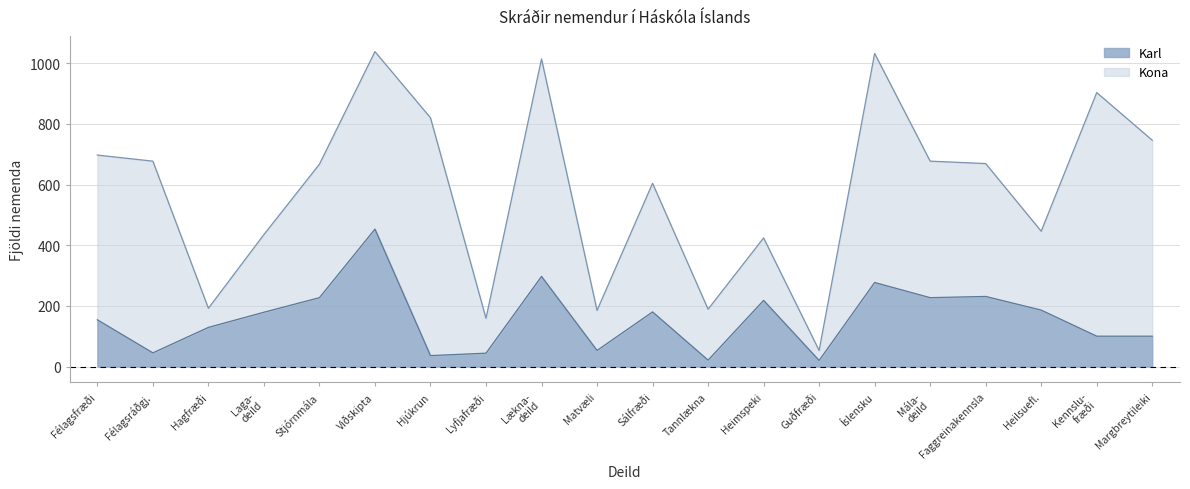

Which has a higher value, Sálfræði or Matvæli?

Sálfræði